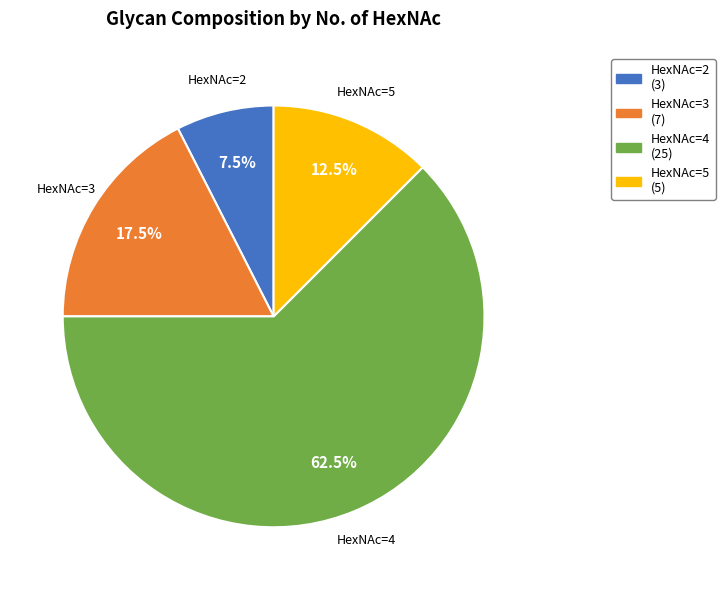

How many slices are in this pie chart?

4